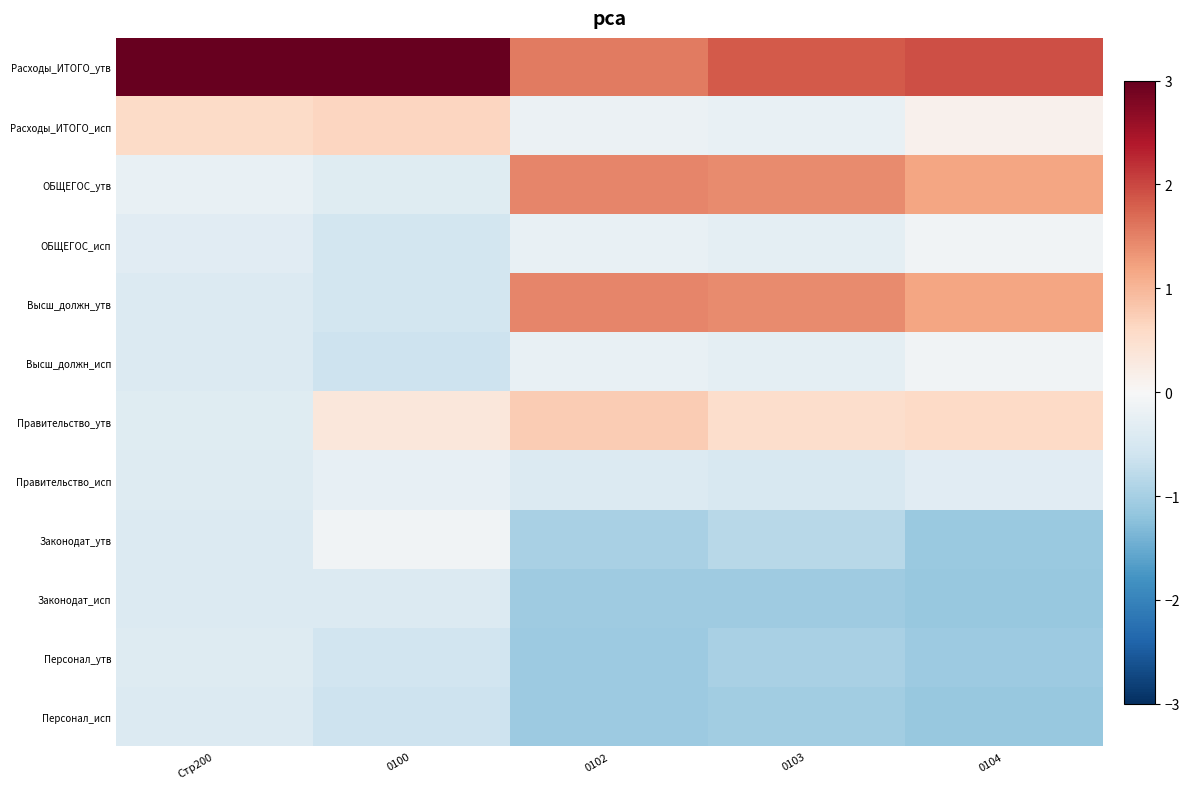

How many series are shown in this chart?

12